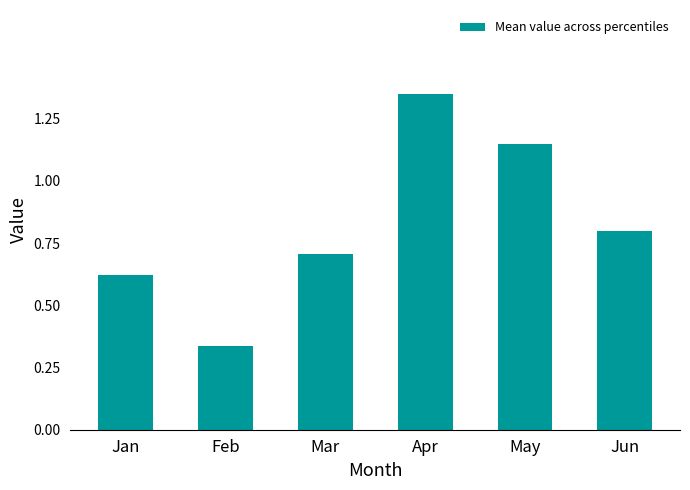

List the labels in order of value, smallest first.

Feb, Jan, Mar, Jun, May, Apr